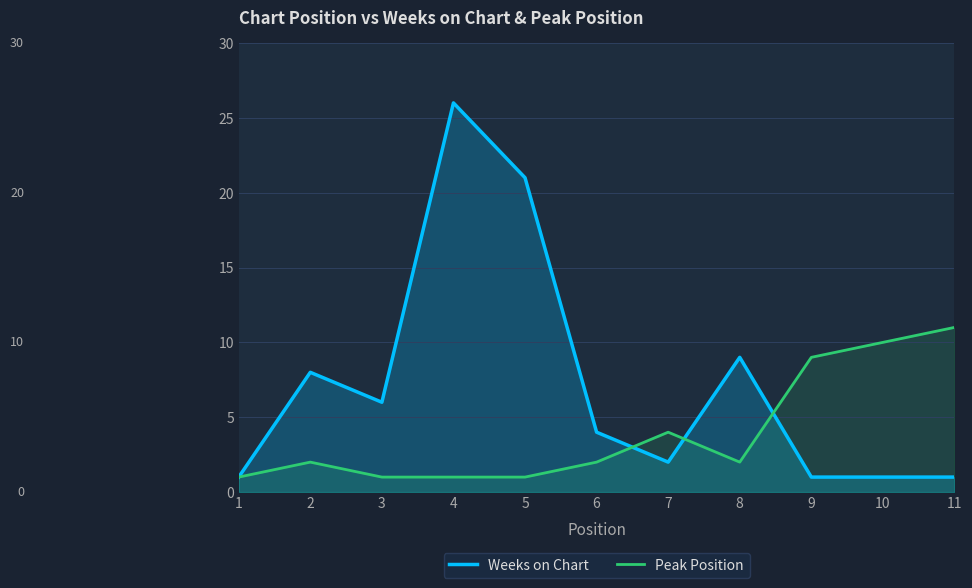

At how many categories does at least one series exceed 12?

2